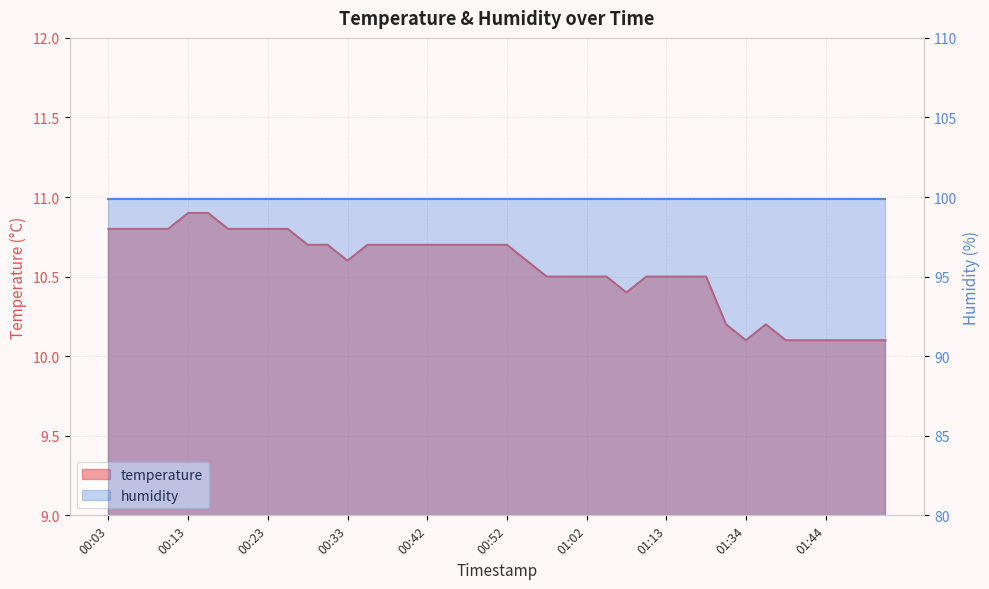

What is the difference between the maximum and minimum values?

0.8